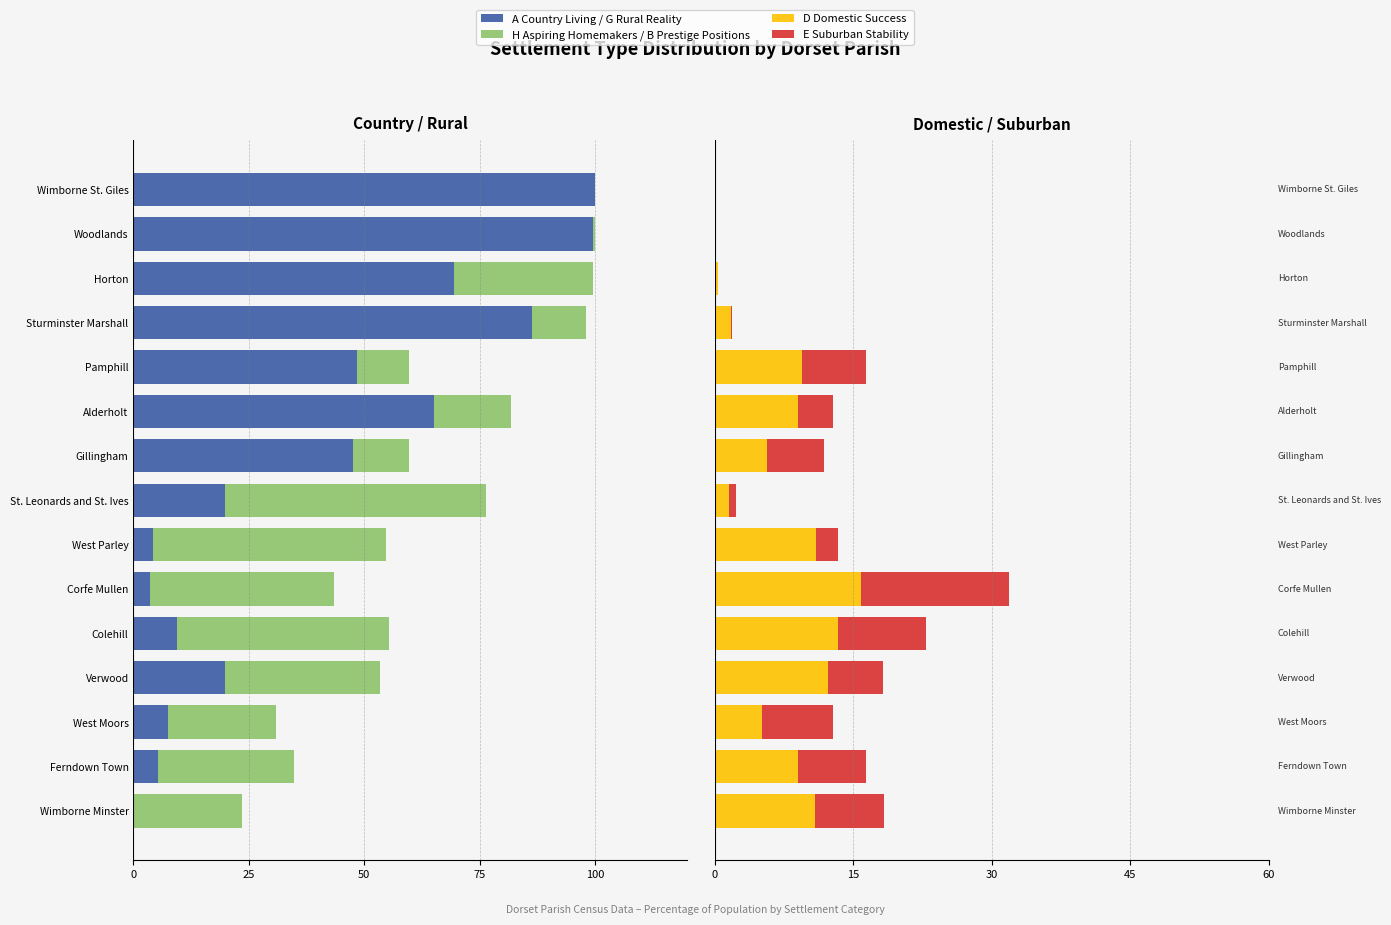

What is the spread (max minus min) of values at Colehill?

53.1